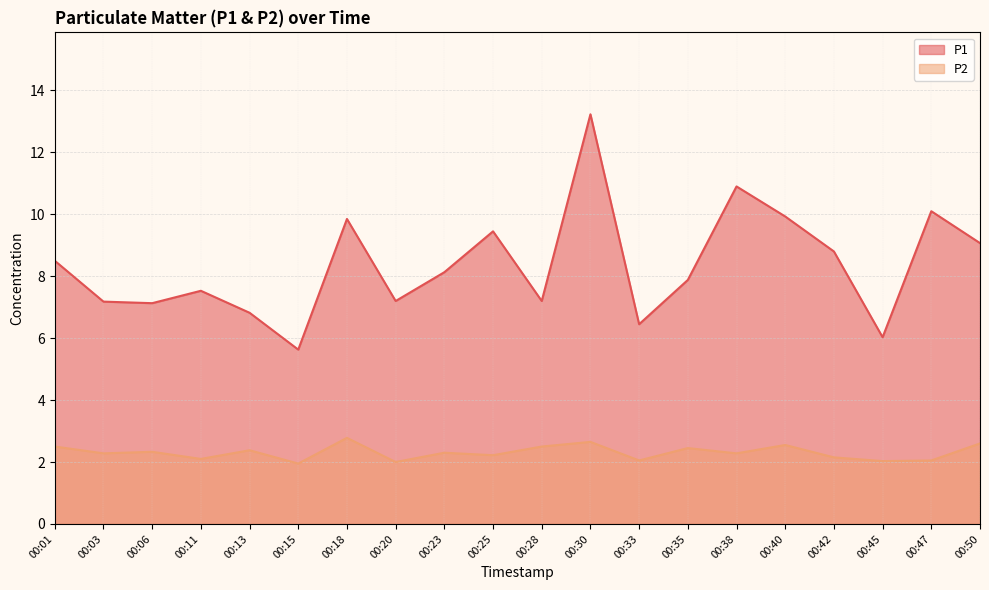

The P1 series shows 6.1 at 00:18. True or false?

False